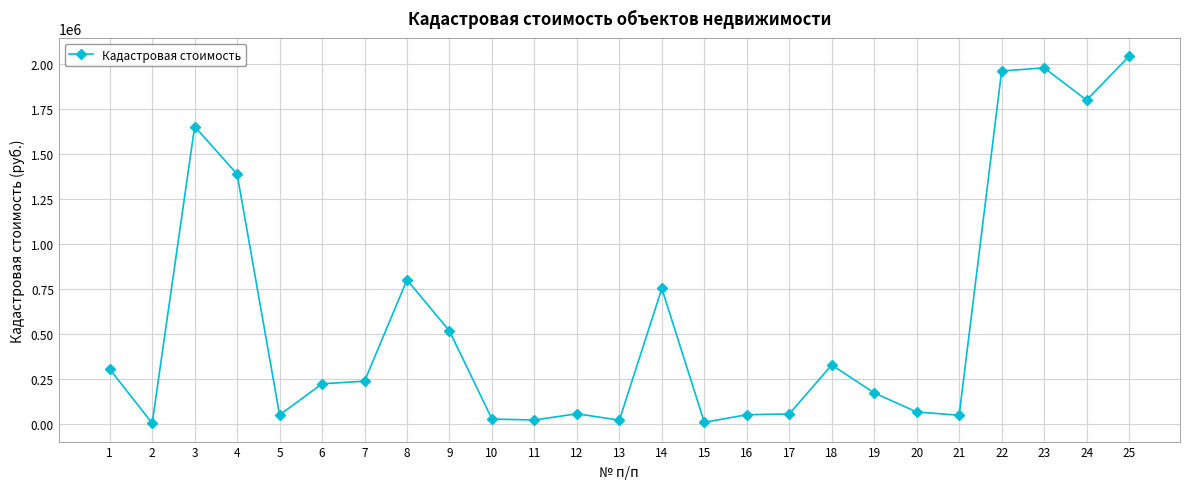

What is the sum of all values?

14513055.3